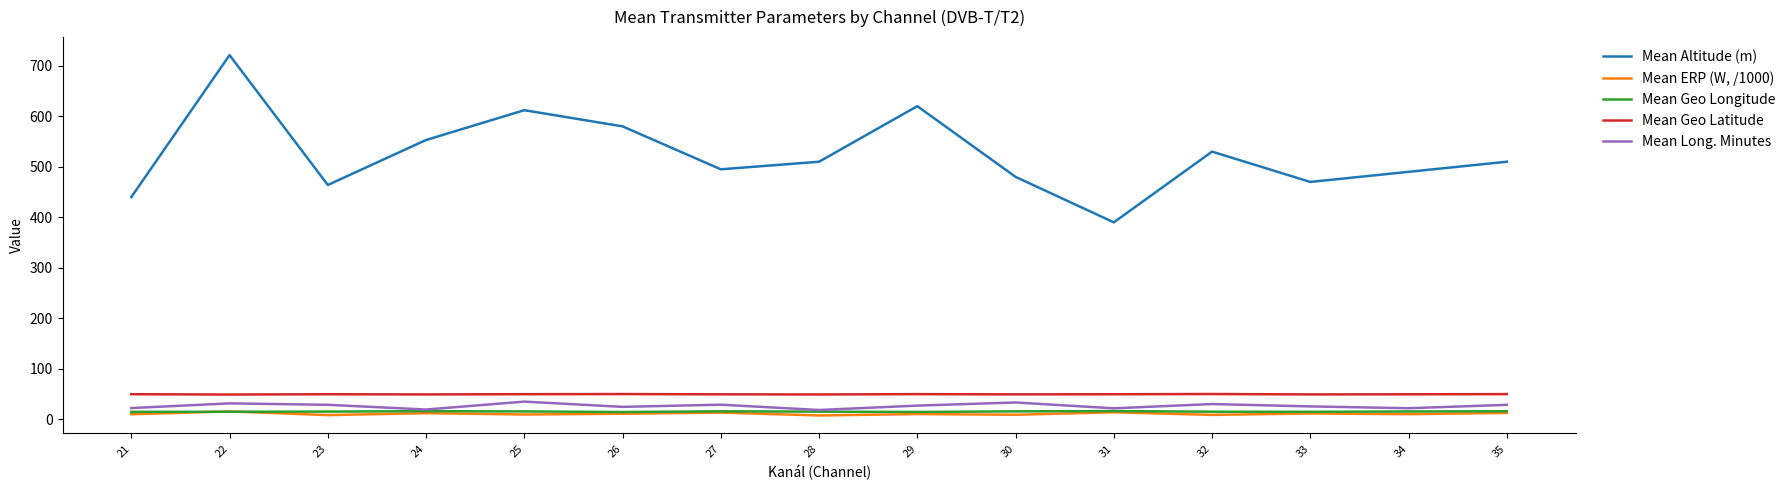

Is it true that Mean Altitude (m) equals 510.0 at 28?

True